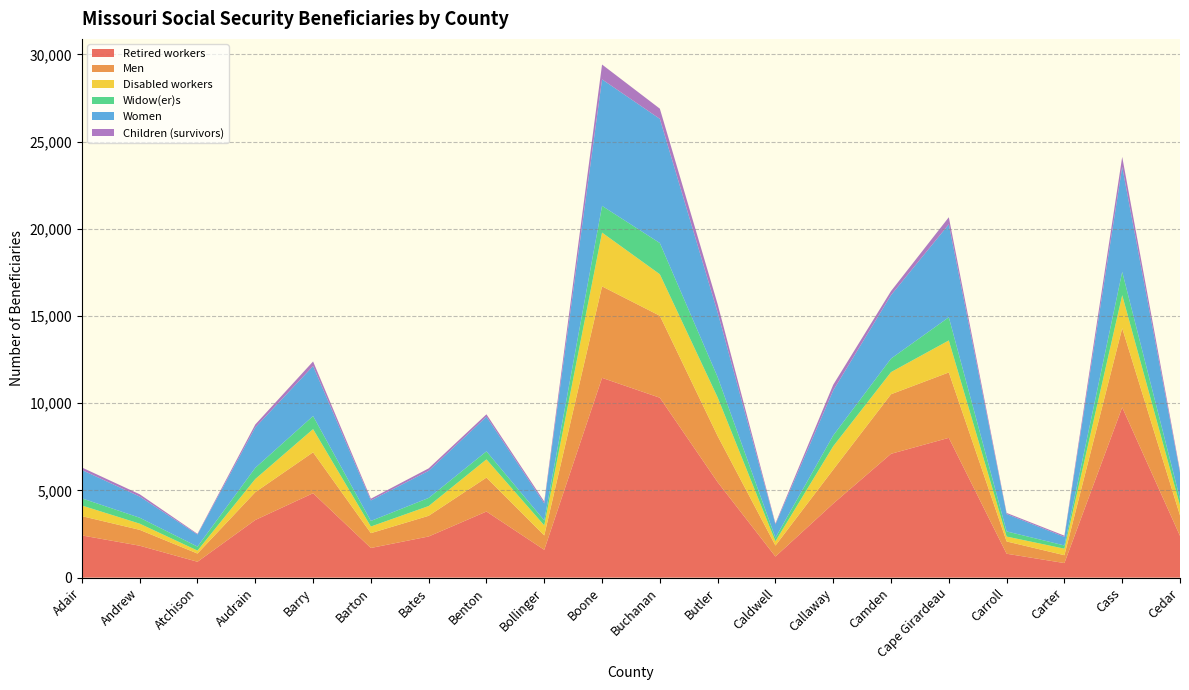

Reading left to right, extract all data points from this chart.

Retired workers: 2420	1830	910	3305	4840	1700	2360	3790	1595	11455	10315	5475	1210	4245	7100	8015	1370	835	9765	2395
Men: 1105	910	470	1595	2345	850	1185	1945	825	5245	4700	2645	630	1950	3415	3750	705	450	4535	1175
Disabled workers: 610	355	170	755	1330	380	560	1045	575	3085	2380	2215	245	1340	1270	1835	280	375	1895	575
Widow(er)s: 410	340	230	640	750	320	465	460	285	1530	1790	1165	200	620	775	1330	295	185	1340	375
Women: 1625	1215	690	2320	2865	1175	1555	1990	975	7255	7120	3705	765	2580	3640	5330	995	490	6015	1495
Children (survivors): 145	130	40	165	265	100	140	135	110	850	585	475	60	325	230	405	65	70	575	110